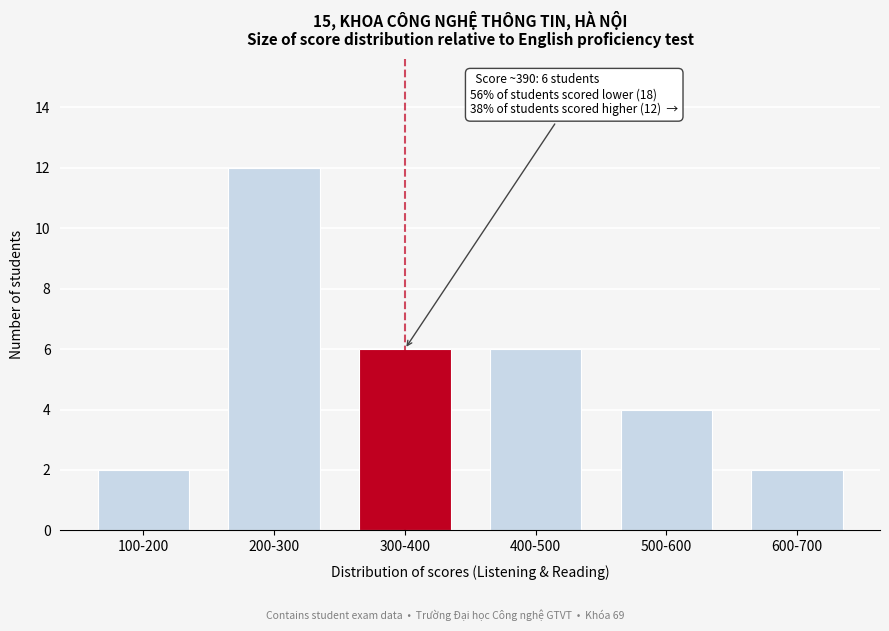

Reading left to right, list all the values displayed in this chart.

100-200=2	200-300=12	300-400=6	400-500=6	500-600=4	600-700=2